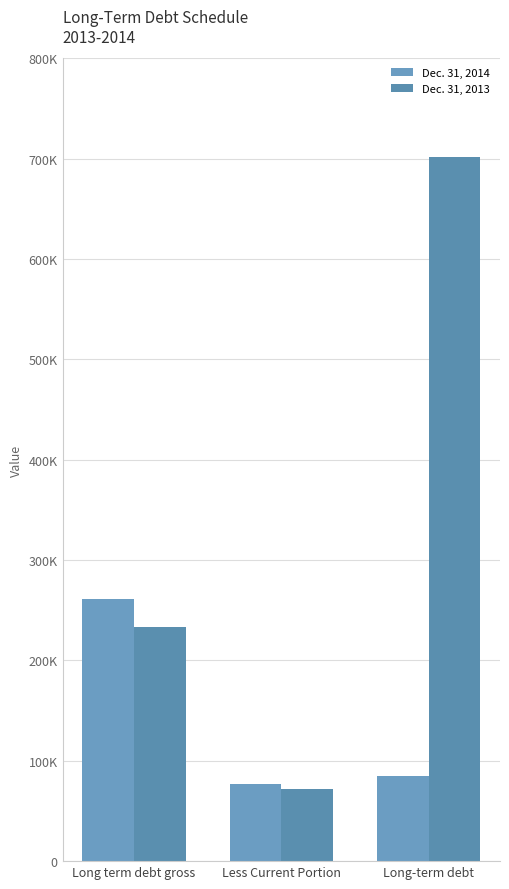

What position from the left is Long-term debt?

3